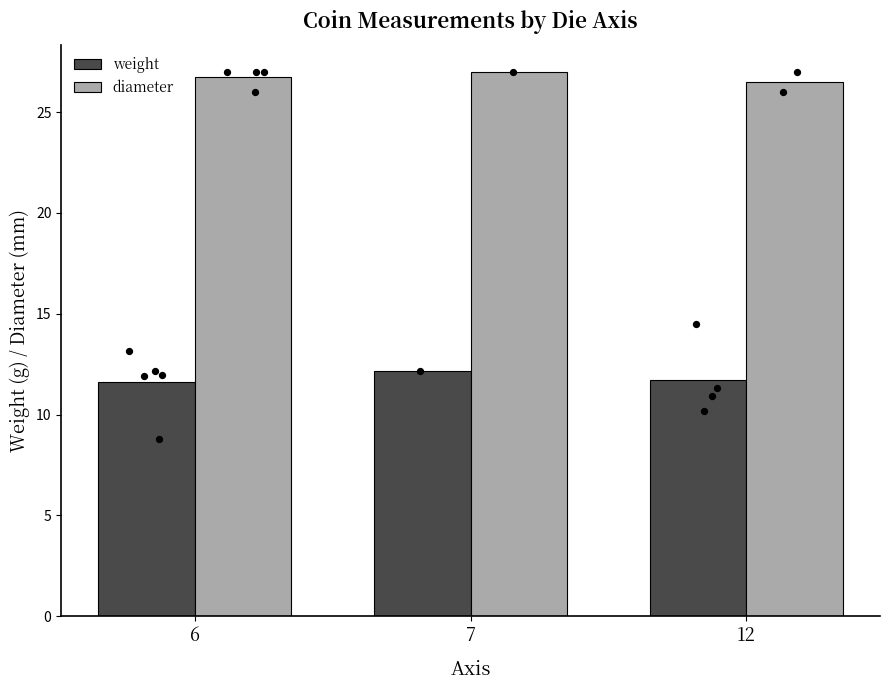

Which series has the largest total across all categories?

diameter